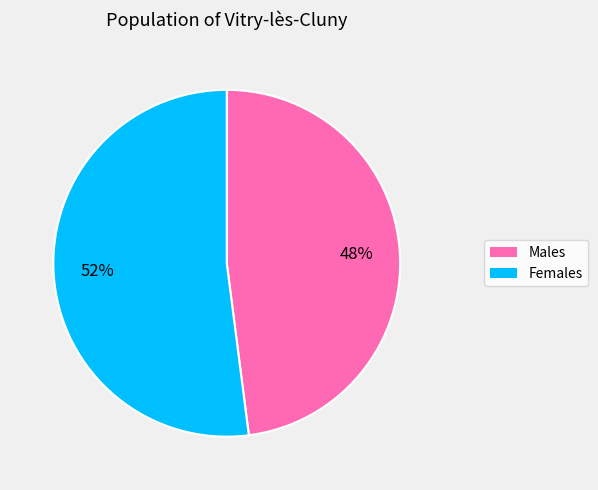

To the nearest percent, what is the average slice percentage?

50%